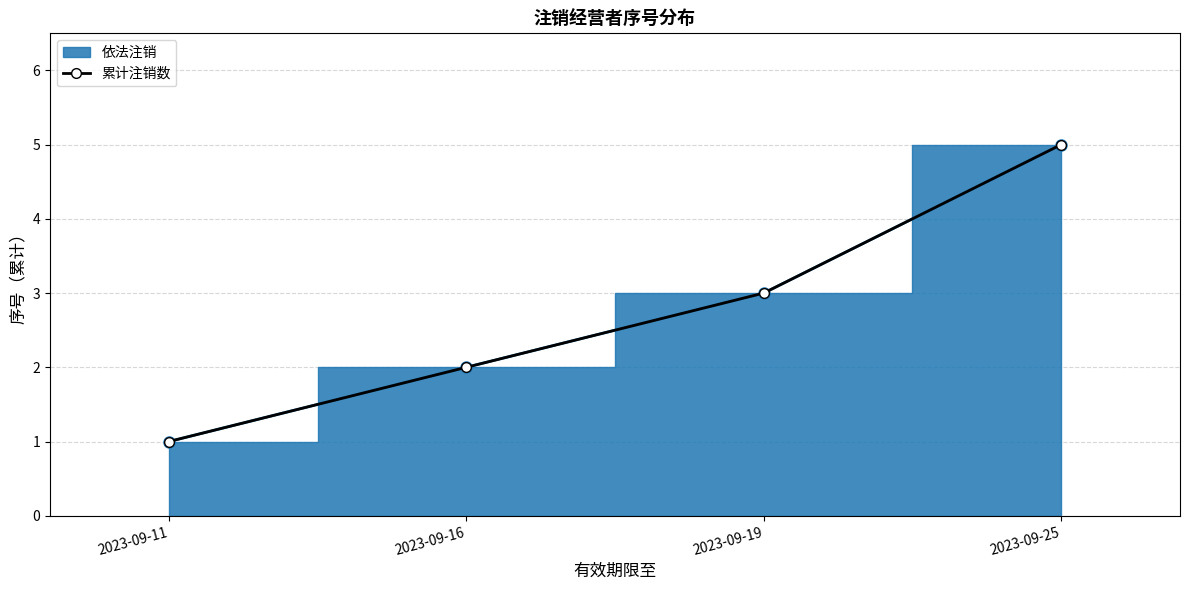

What is the difference between the maximum and second lowest values?

3